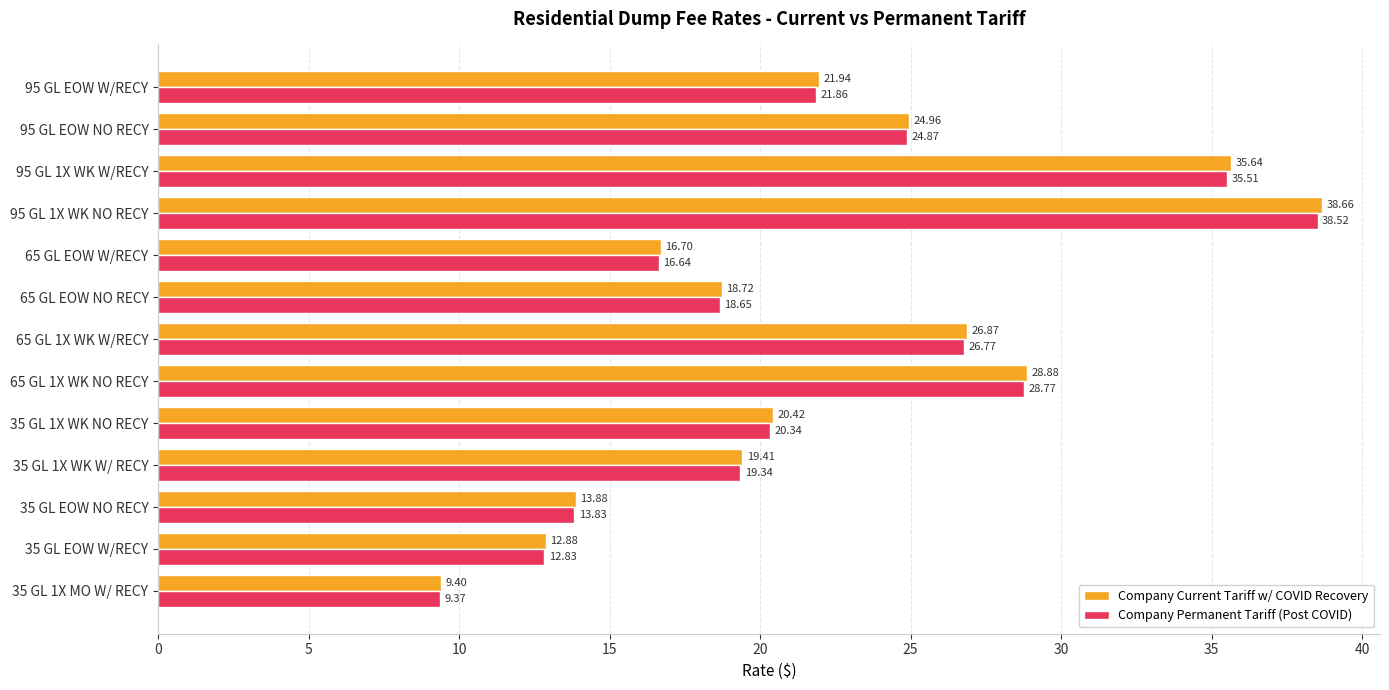

What is the sum of all Company Current Tariff w/ COVID Recovery values?

288.4